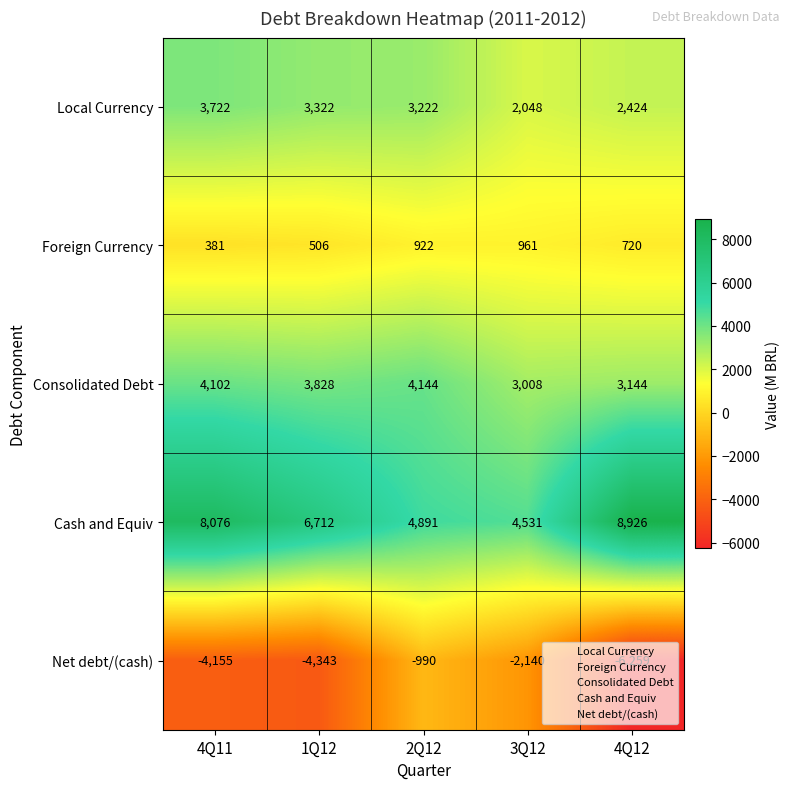

Which label corresponds to the smallest value in the chart?

4Q12